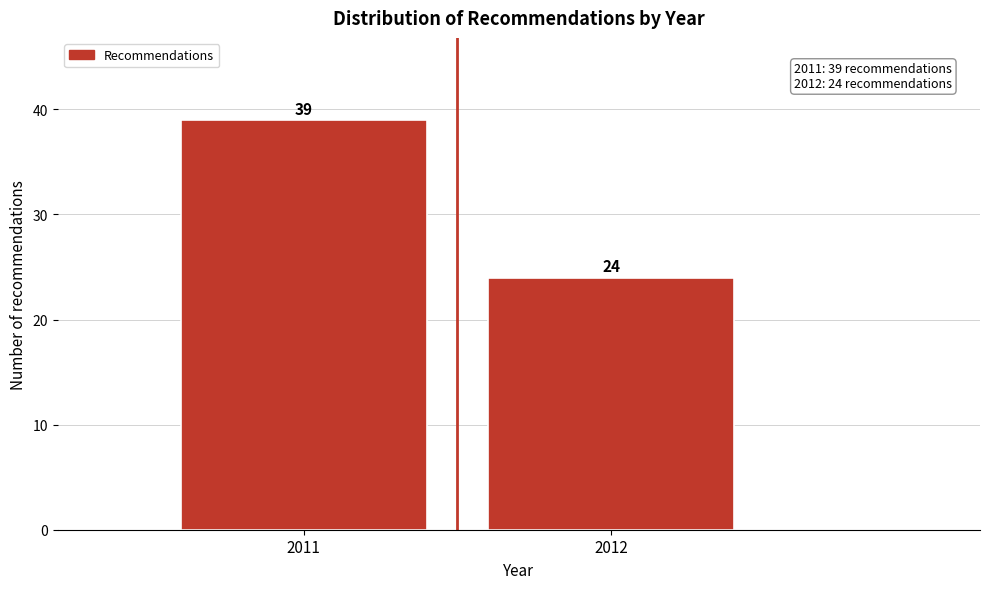

Reading left to right, what are all the values shown in this chart?

39	24